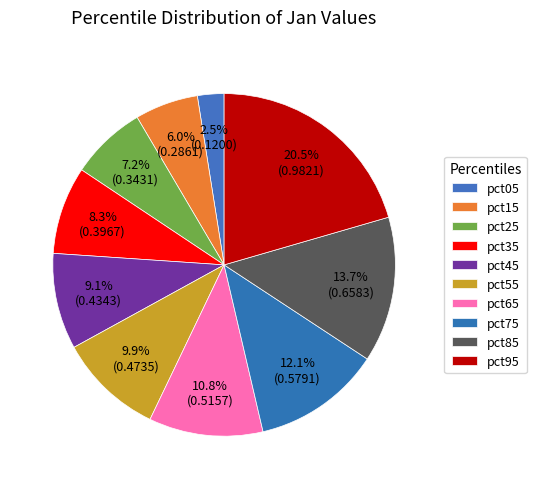

To the nearest percent, what is the average slice percentage?

10%